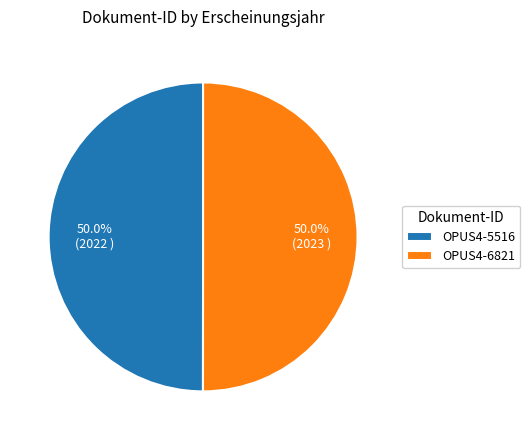

What percentage do OPUS4-5516 and OPUS4-6821 together represent?

100.0%